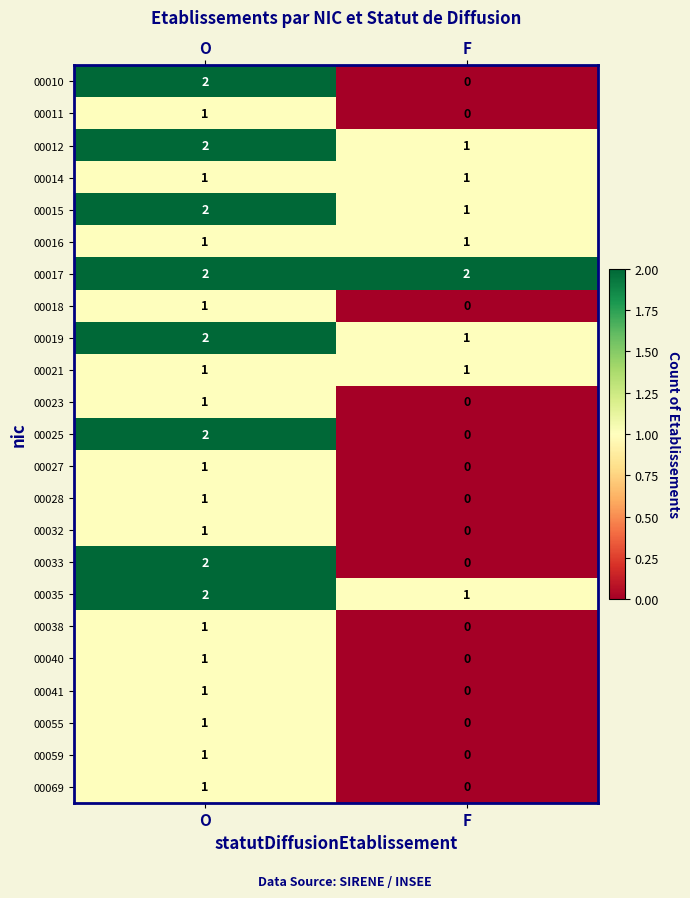

Count the number of data series in this chart.

23